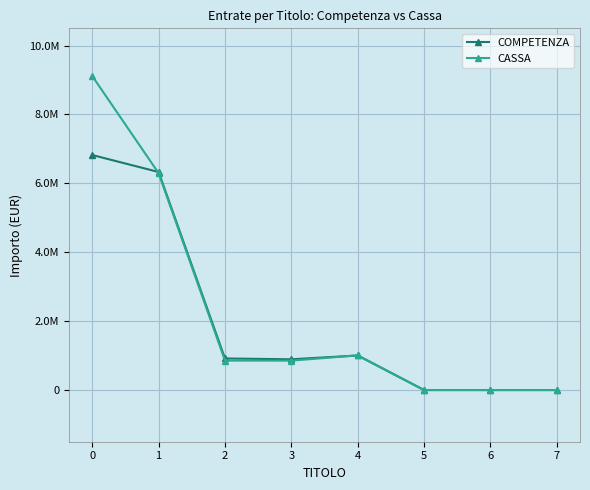

What is the total value across all series at 1?

12624779.9